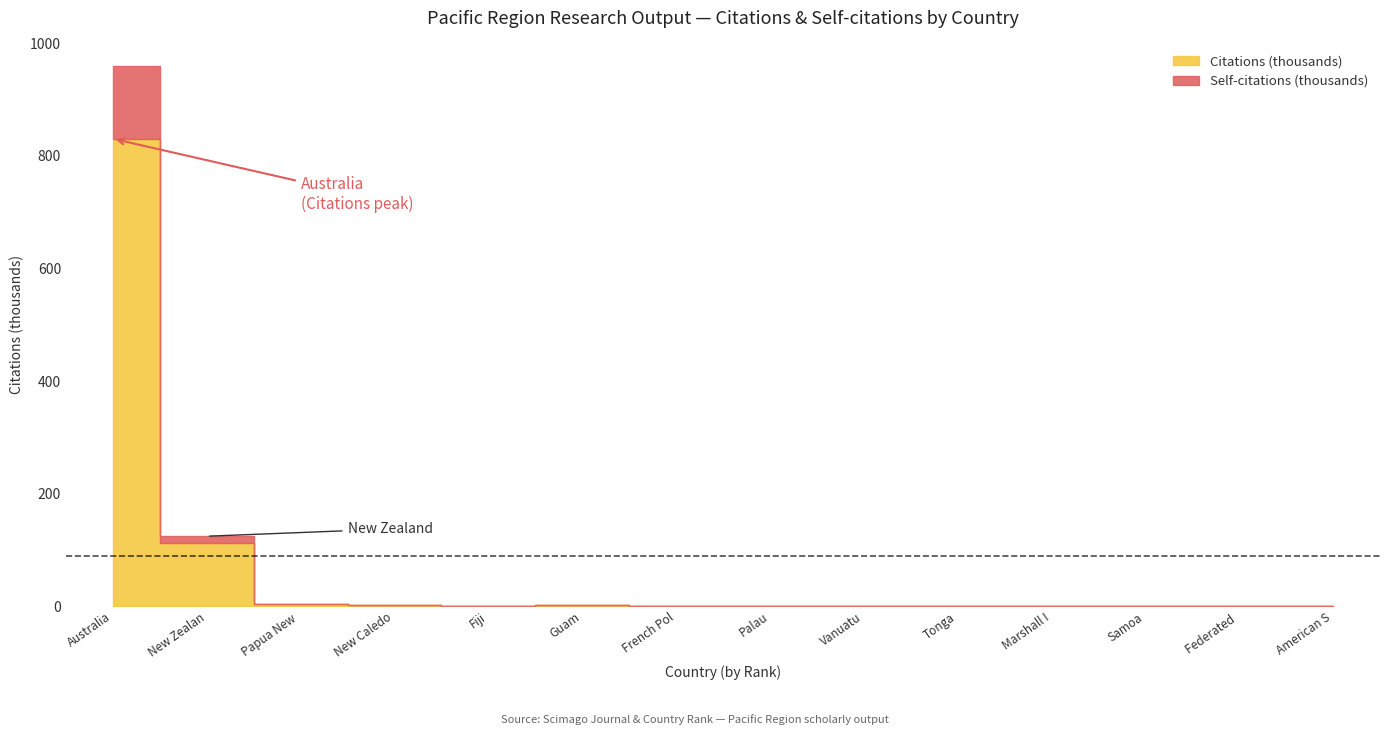

Between New Zealand and Papua New Guinea, which is larger?

New Zealand